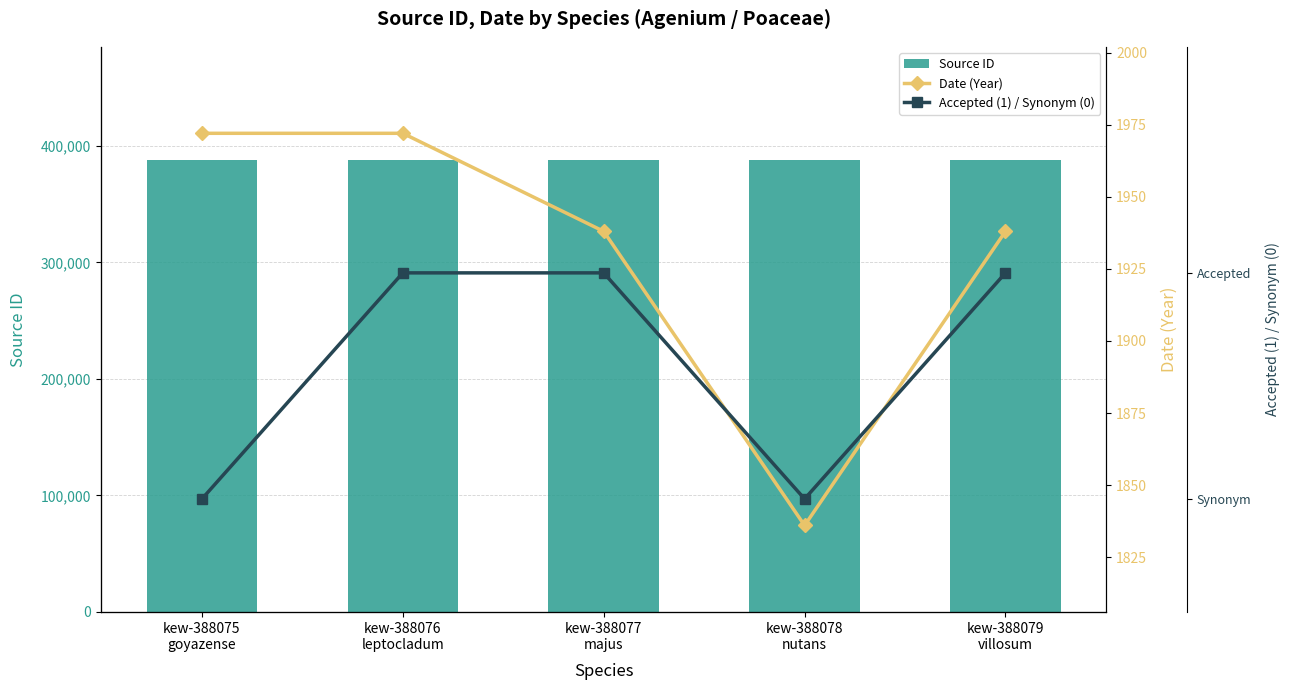

Which series changed the most between kew-388075
goyazense and kew-388076
leptocladum?

Source ID